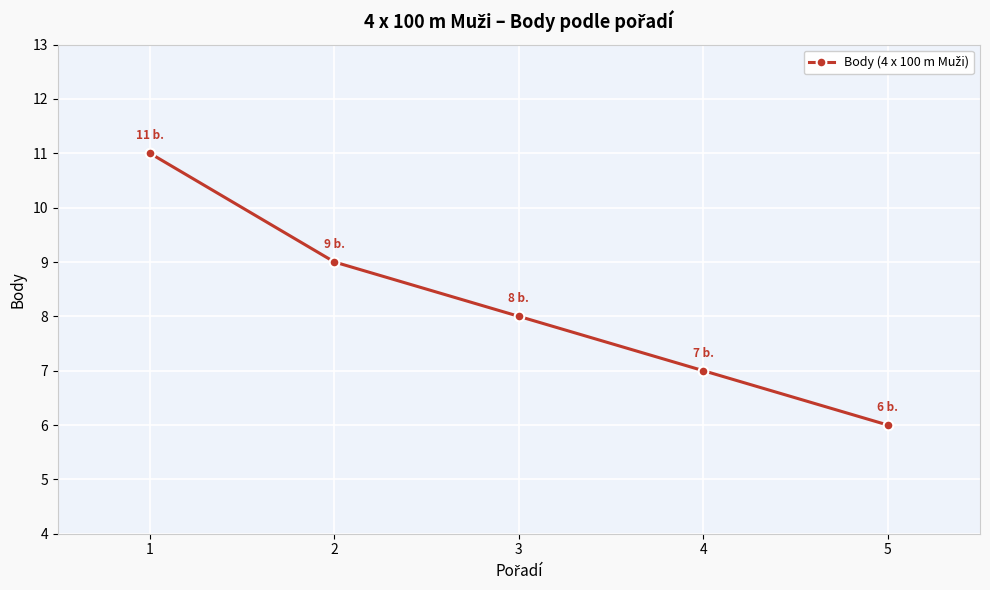

How many lines are shown in the chart?

1